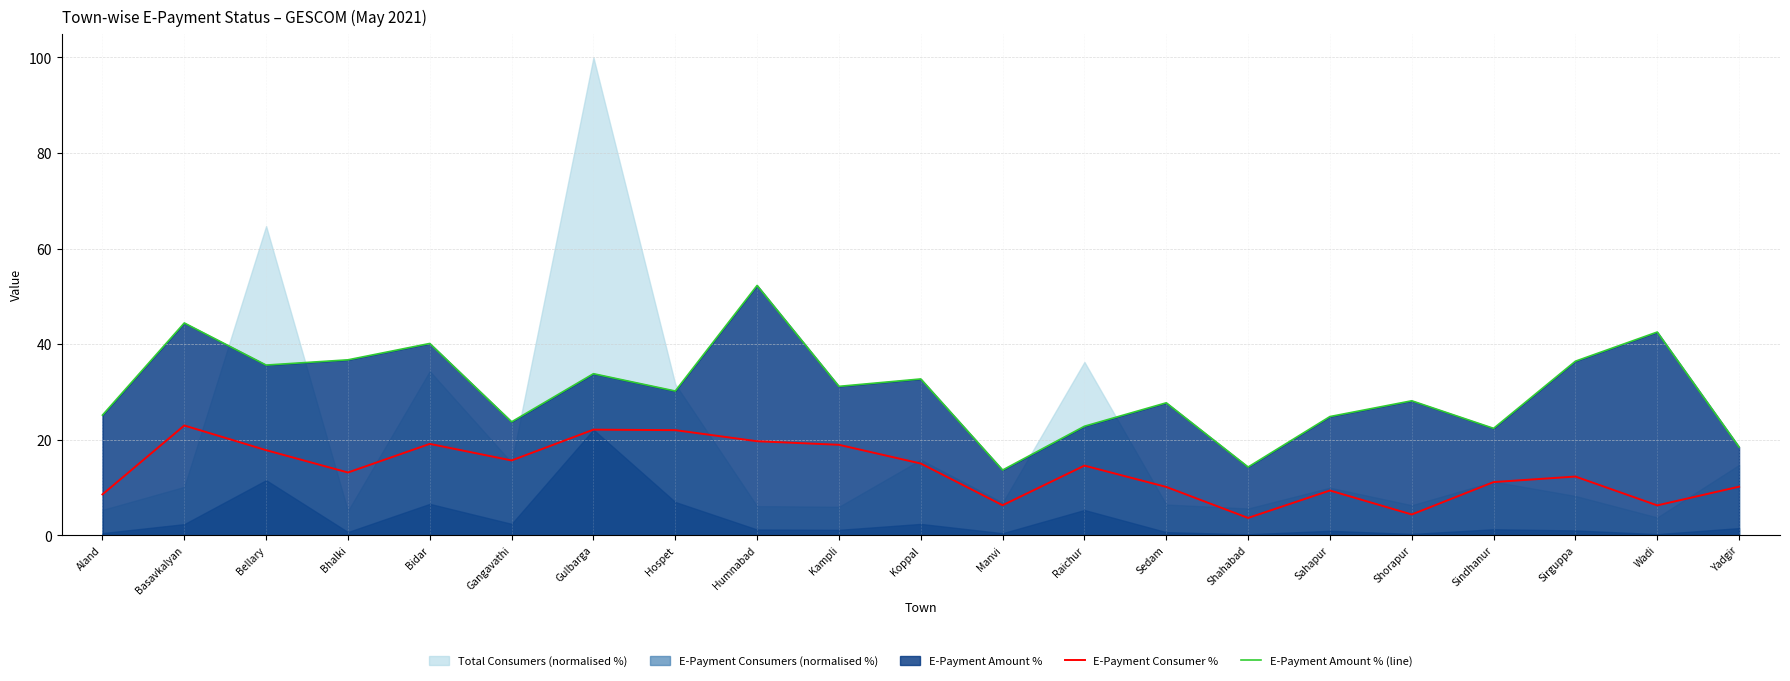

True or false: E-Payment Consumer % and E-Payment Amount % (line) cross at least once.

False